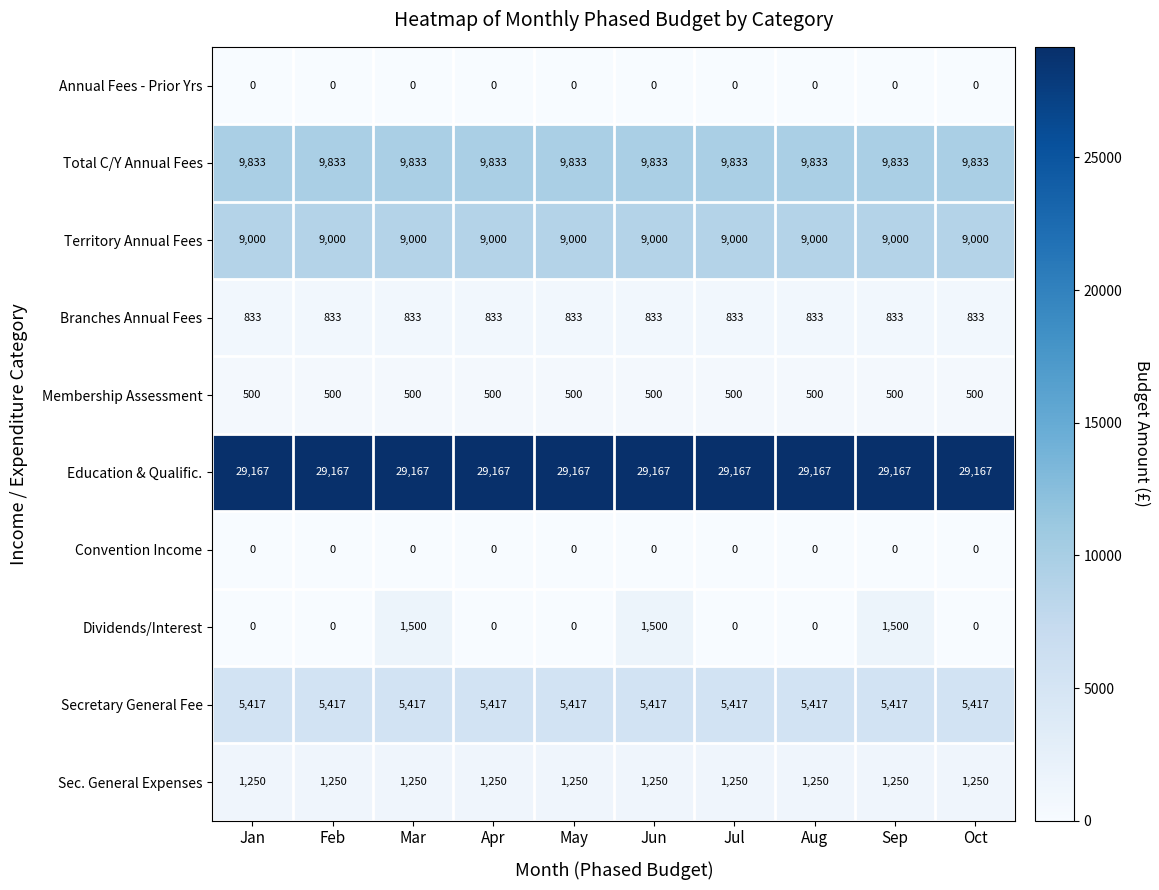

Which series has the largest range (max minus min)?

Dividends/Interest